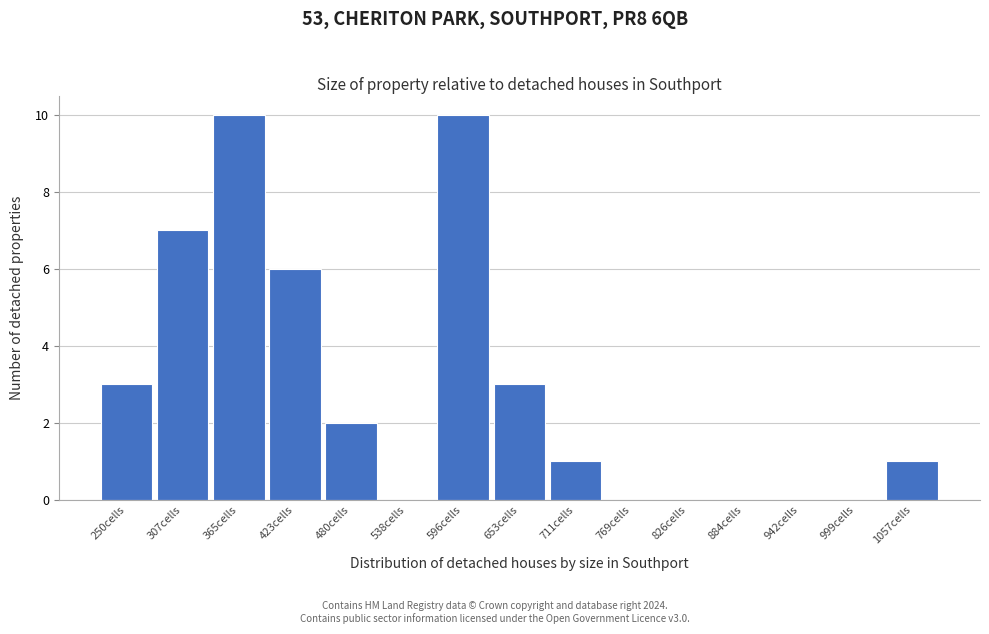

Reading left to right, what are all the values shown in this chart?

250cells=3	307cells=7	365cells=10	423cells=6	480cells=2	538cells=0	596cells=10	653cells=3	711cells=1	769cells=0	826cells=0	884cells=0	942cells=0	999cells=0	1057cells=1